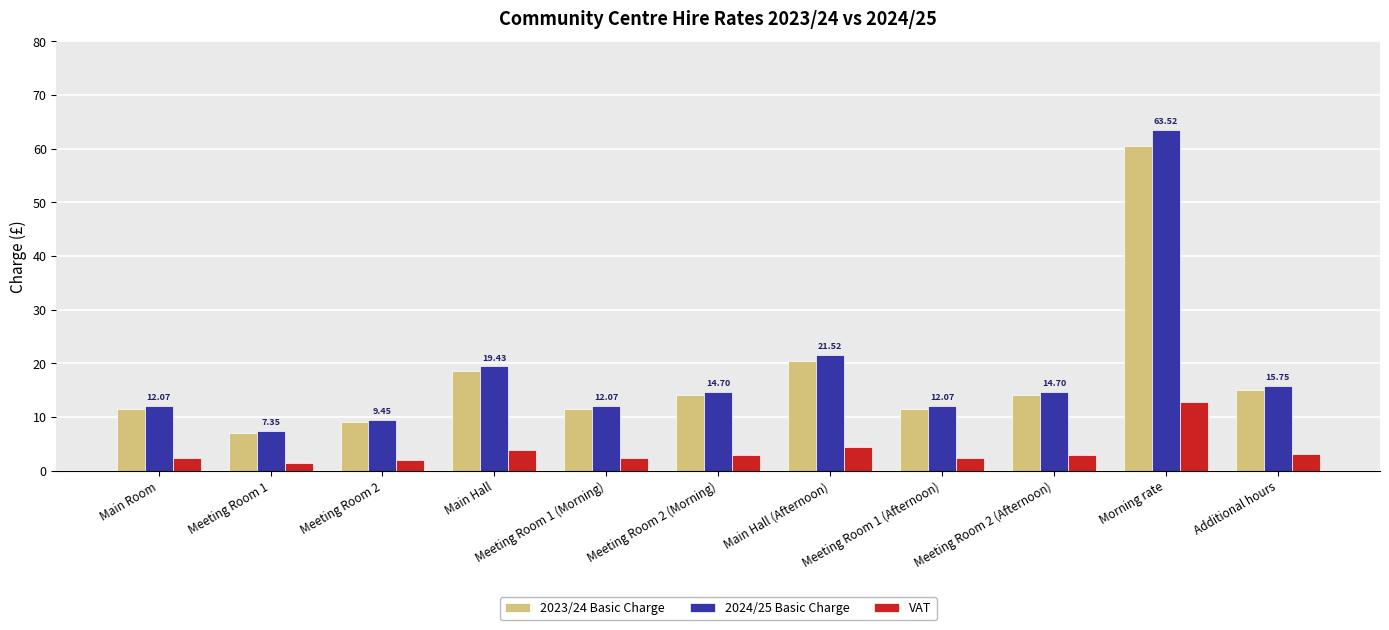

Read the VAT value at Meeting Room 1 (Morning).

2.4